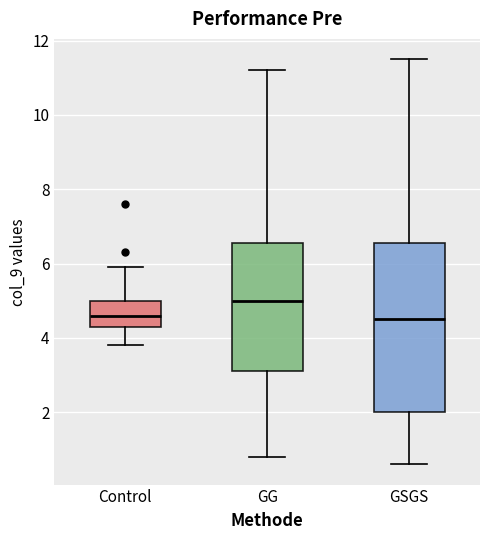

Comparing the boxes themselves (not the whiskers), which one is the tallest?

GSGS